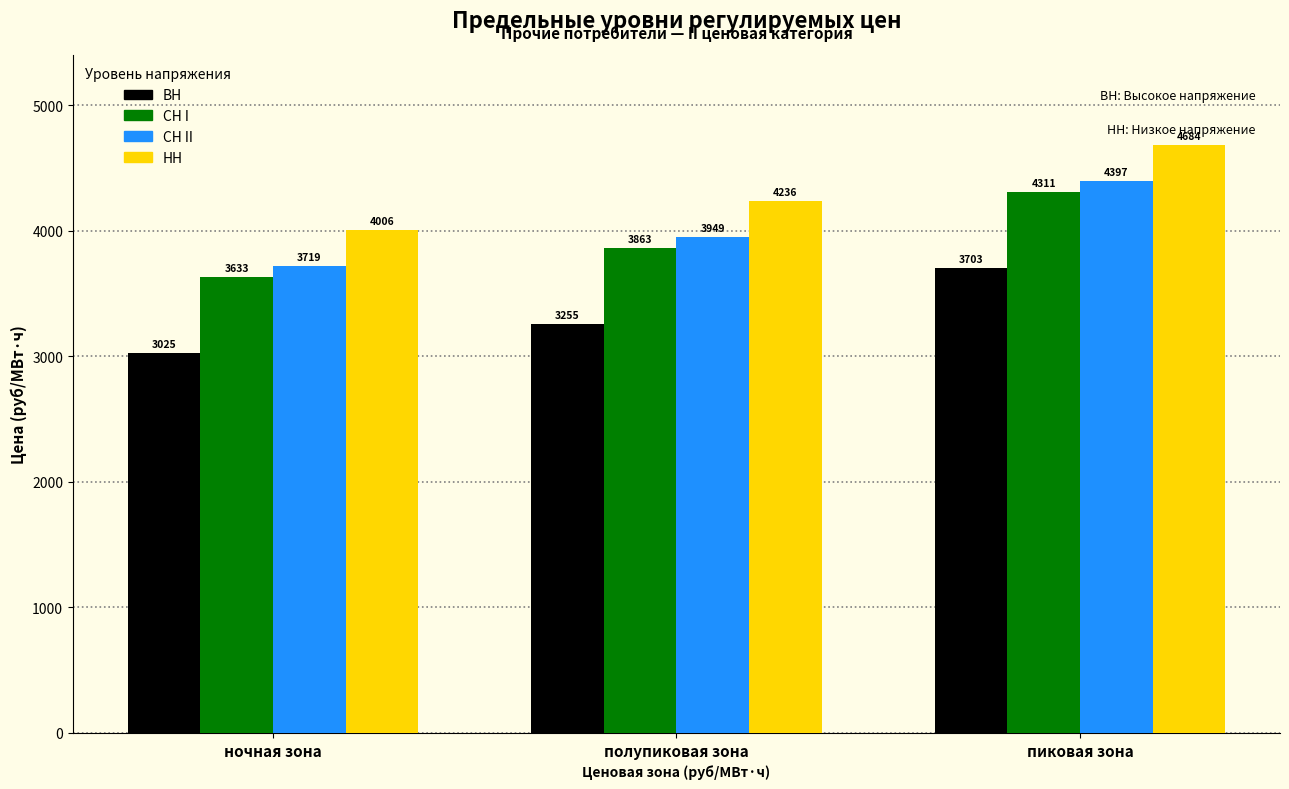

Which label corresponds to the largest value in the chart?

пиковая зона